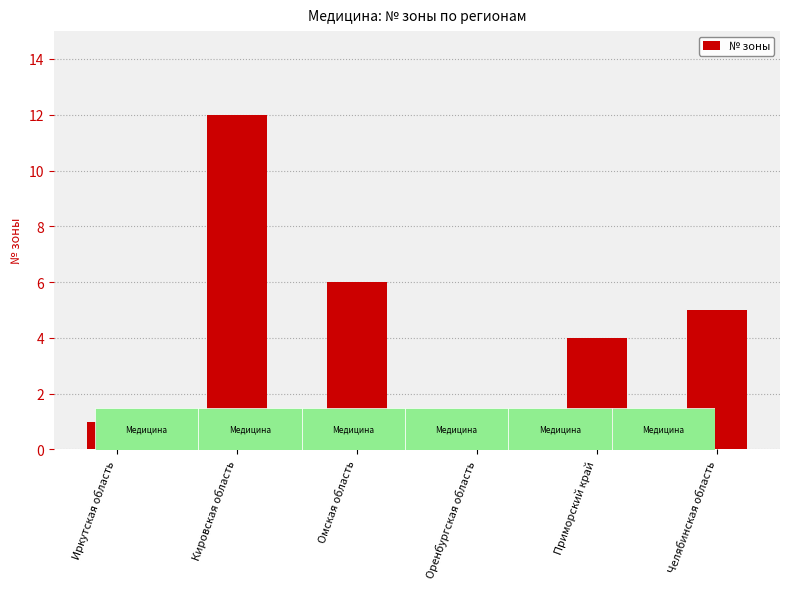

Is it true that the value at Челябинская область is 3?

False